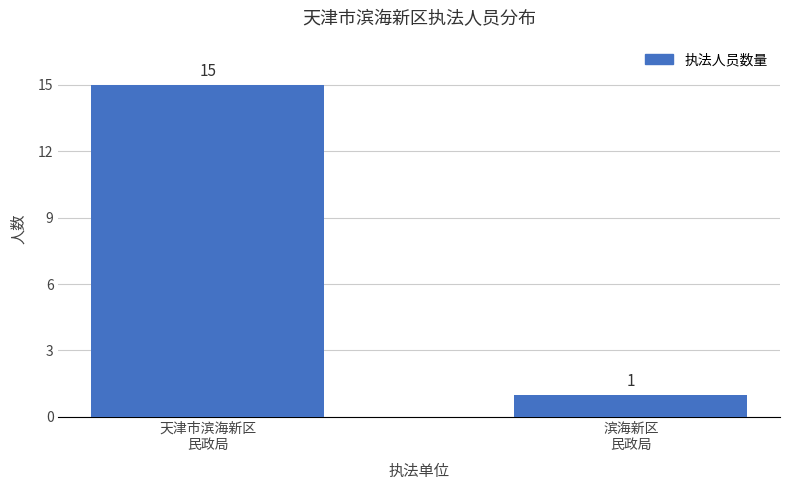

Reading left to right, extract all data points from this chart.

天津市滨海新区
民政局=15	滨海新区
民政局=1